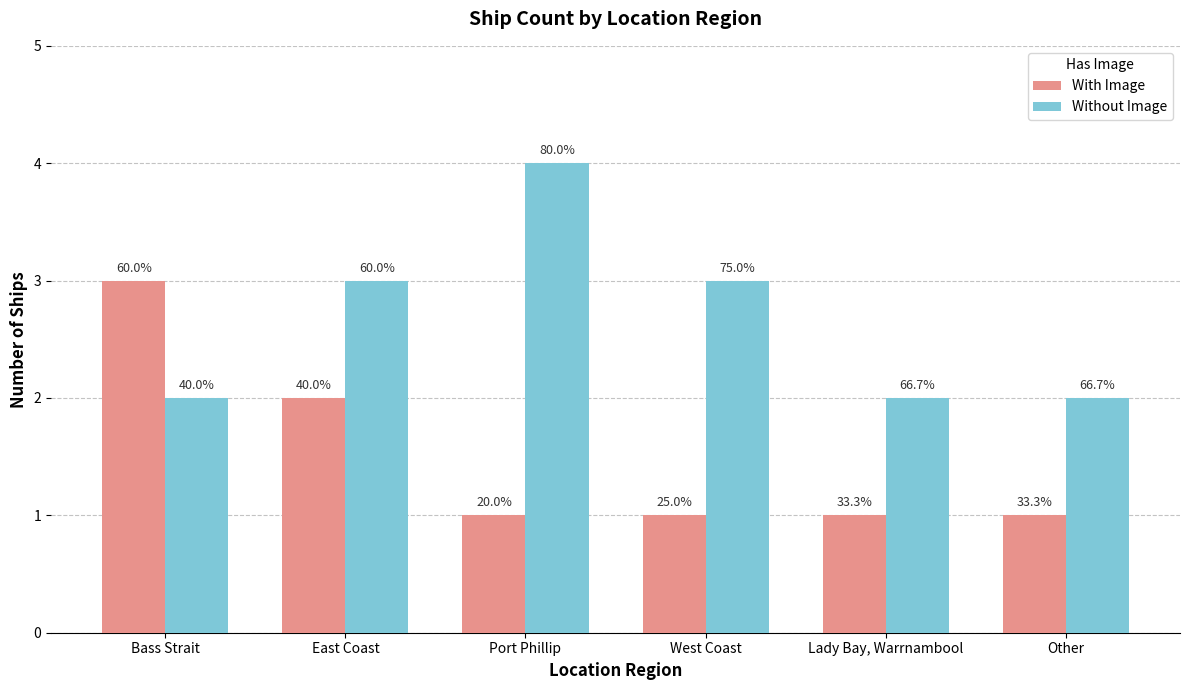

How many bars are there in each group?

2